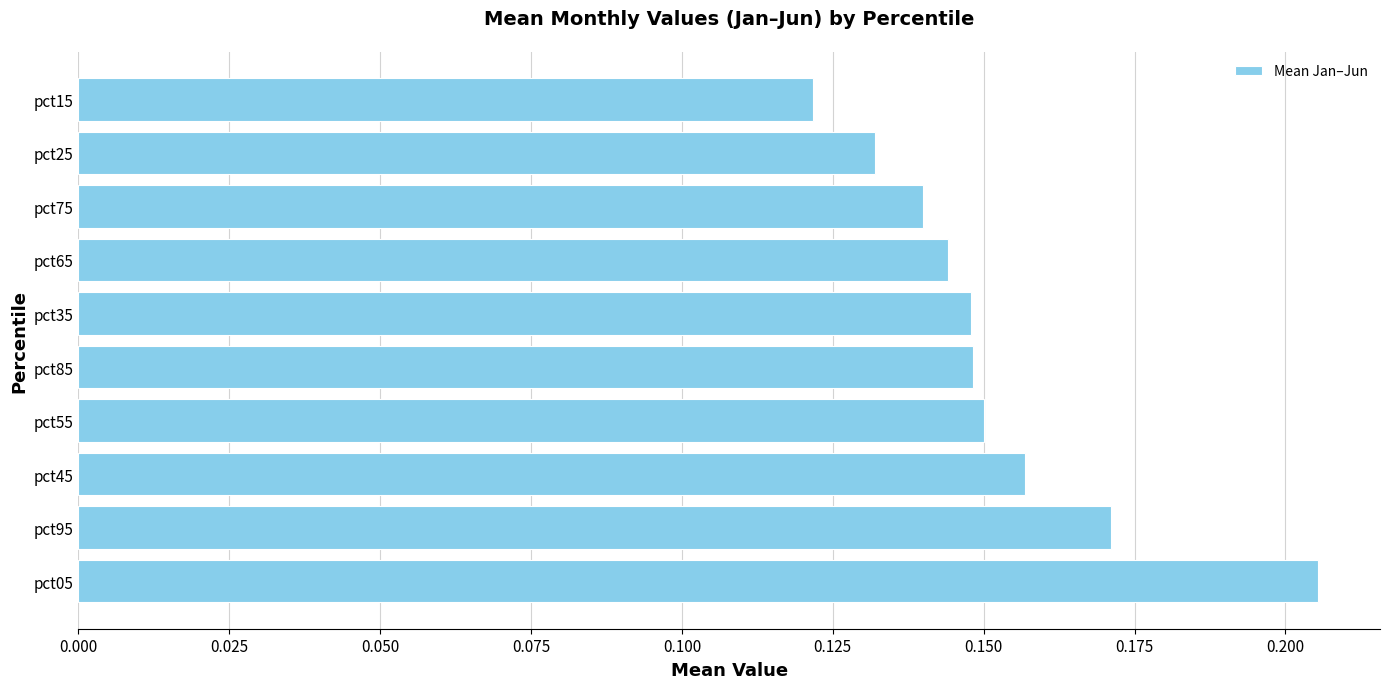

Count the values in the range 0 to 1.

10